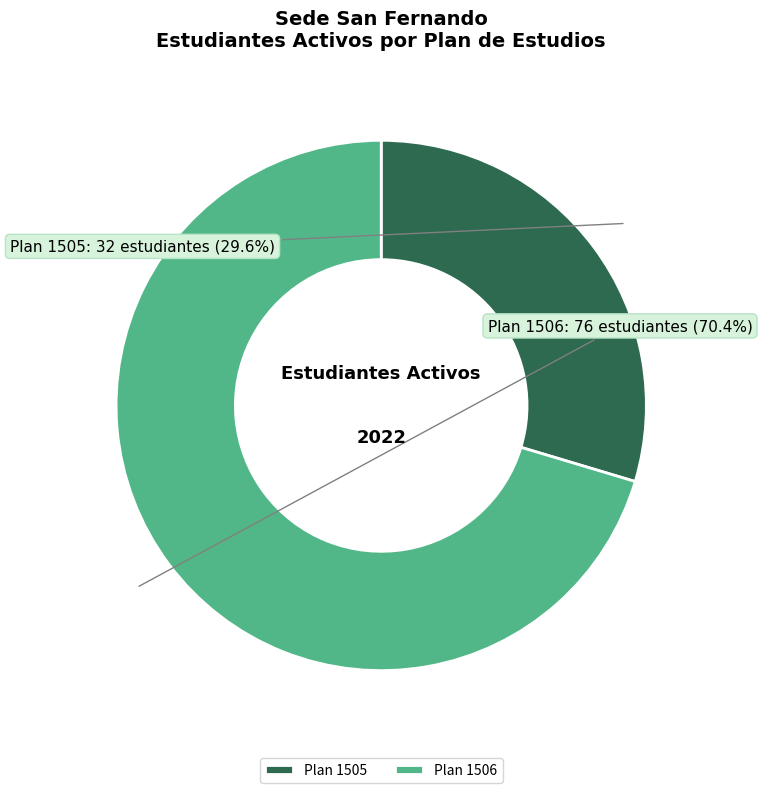

Rank the categories by value from lowest to highest.

Plan 1505, Plan 1506